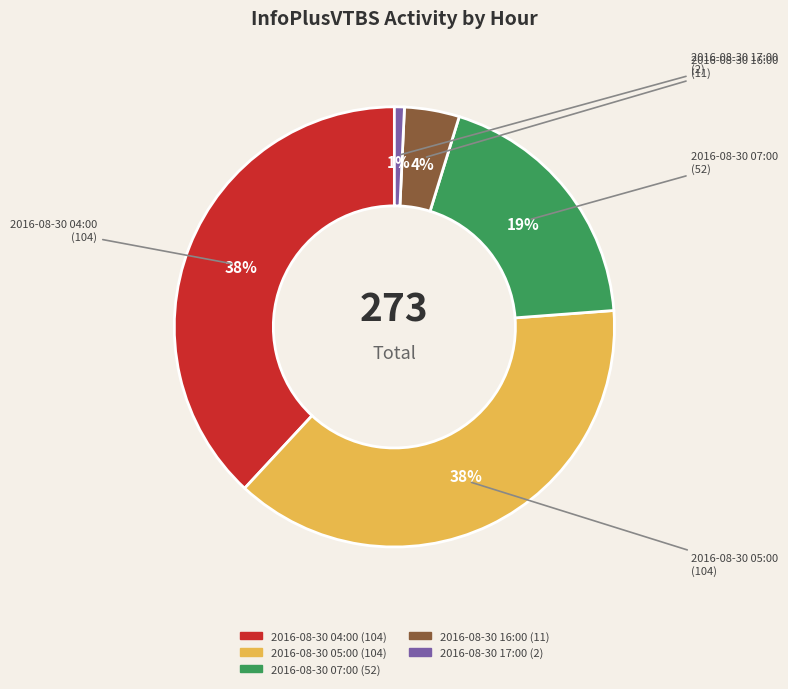

Combined, do 2016-08-30 16:00 and 2016-08-30 17:00 account for over 50%?

No